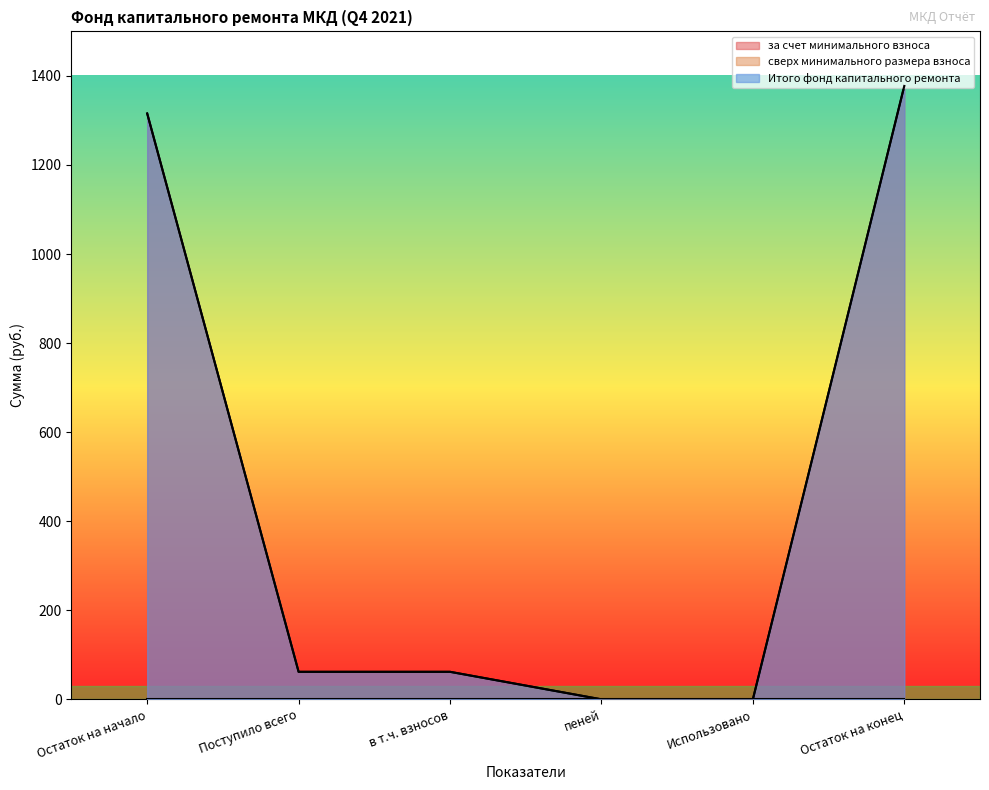

Does the chart have visible grid lines?

No